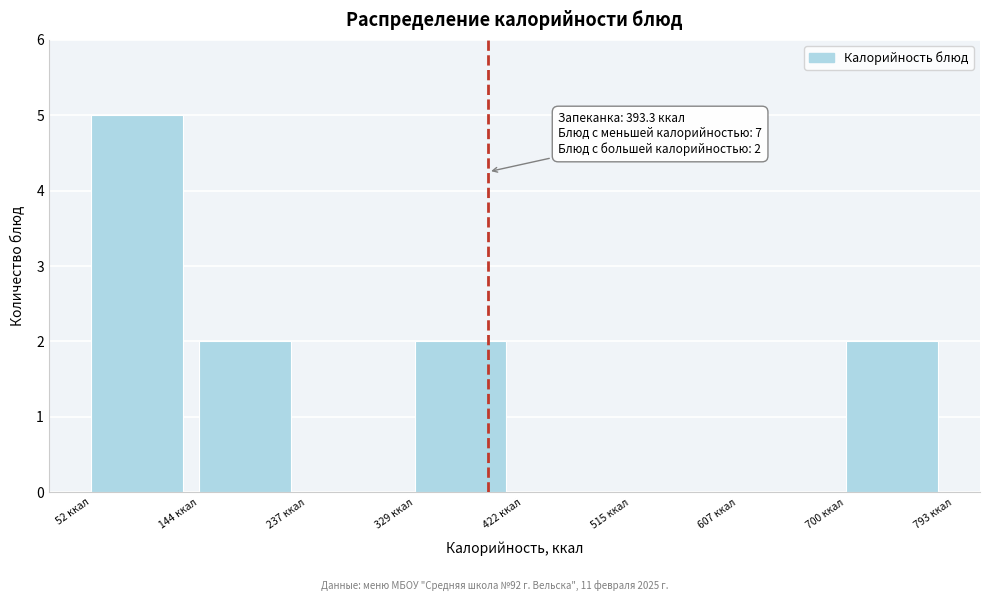

Over which range of the x-axis is the bar tallest?

50 to 140